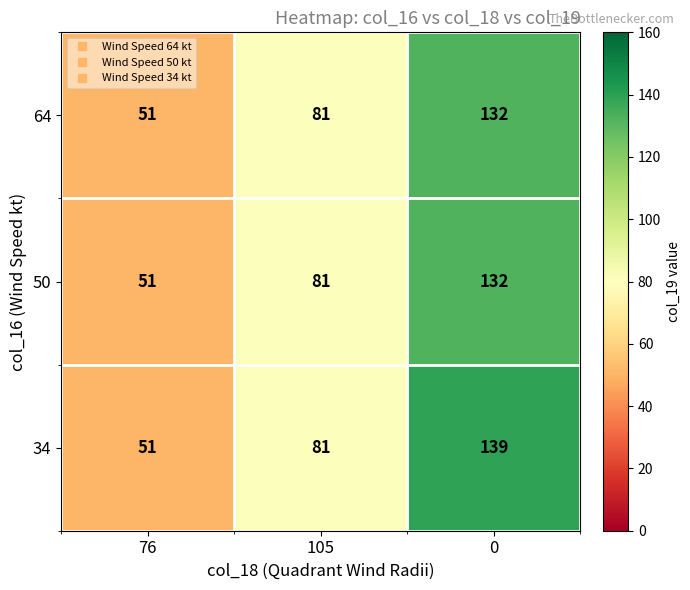

Reading right to left, transcribe all the data shown in this chart.

64: 132	81	51
50: 132	81	51
34: 139	81	51